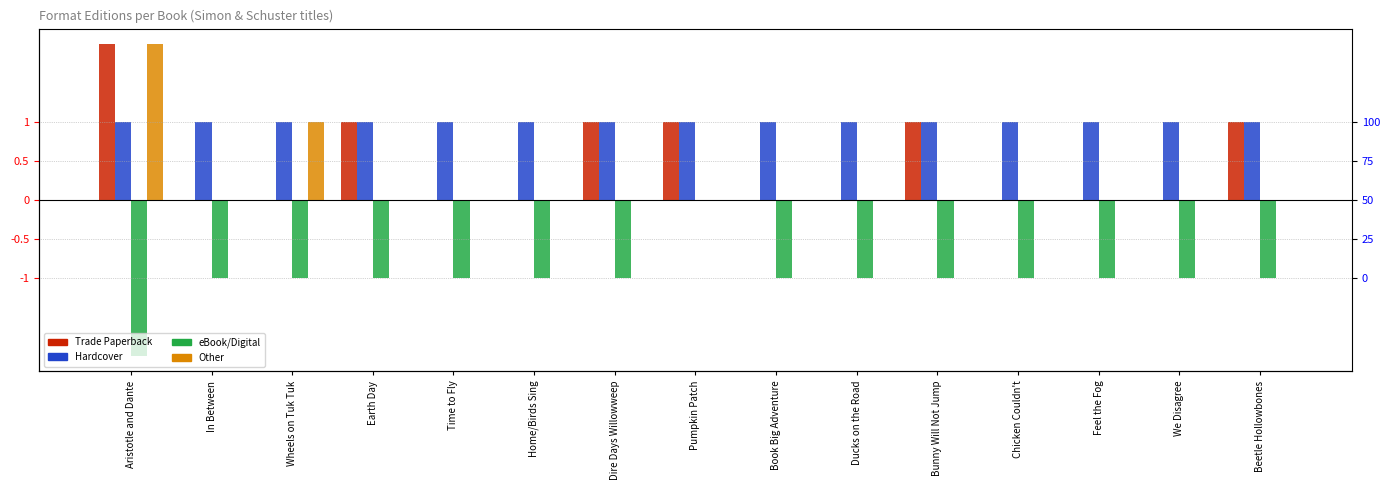

What are all the series names shown in the legend?

Trade Paperback, Hardcover, eBook/Digital, Other